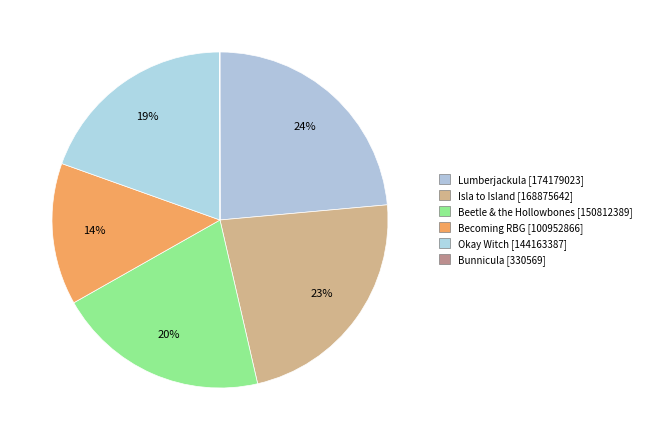

Approximately how many times larger is the value at Isla to Island compared to Becoming RBG?

1.7